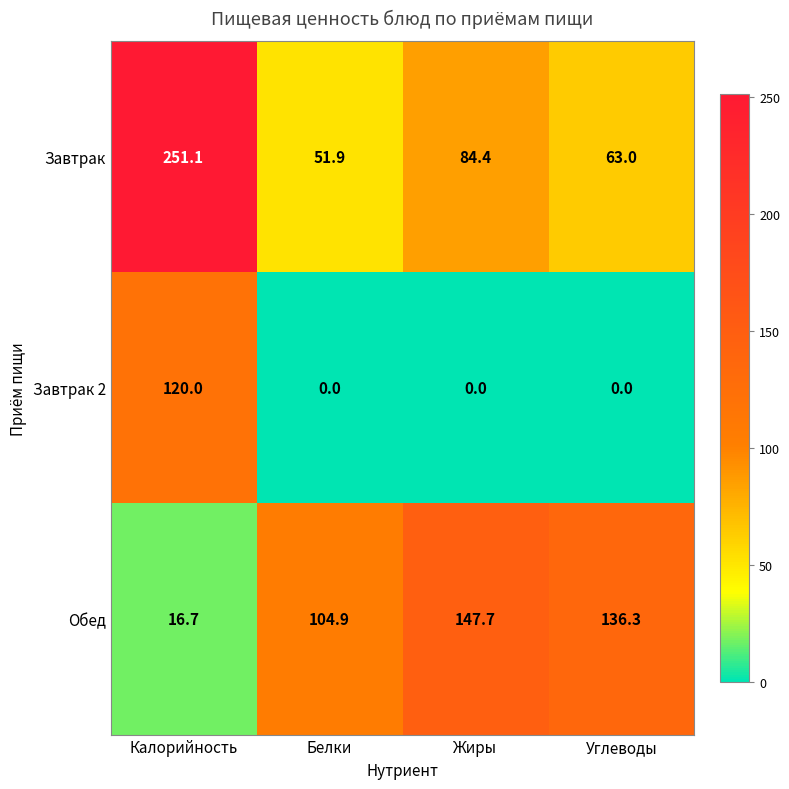

Reading left to right, transcribe all the data shown in this chart.

Завтрак: 251.1	51.9	84.4	63.0
Завтрак 2: 120.0	0.0	0.0	0.0
Обед: 16.7	104.9	147.7	136.3